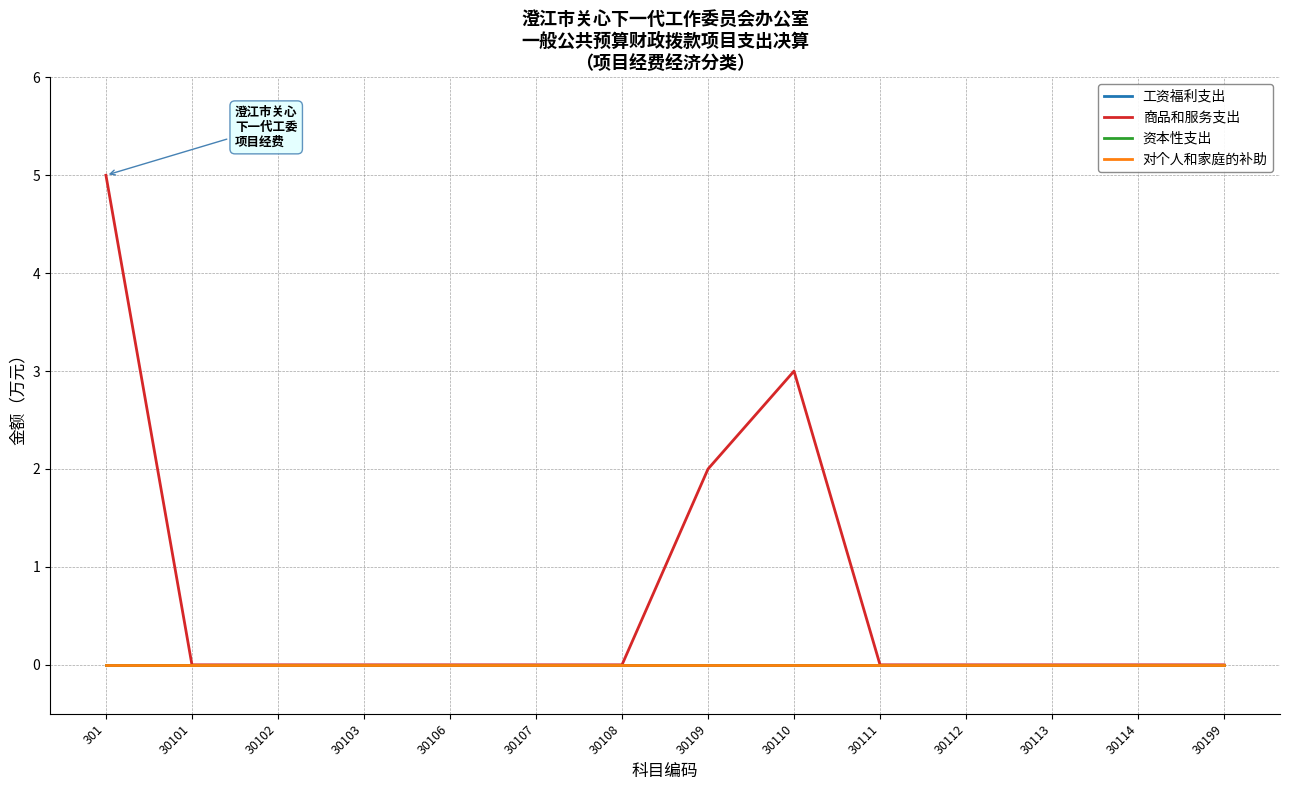

True or false: 资本性支出 and 对个人和家庭的补助 intersect in this chart.

False